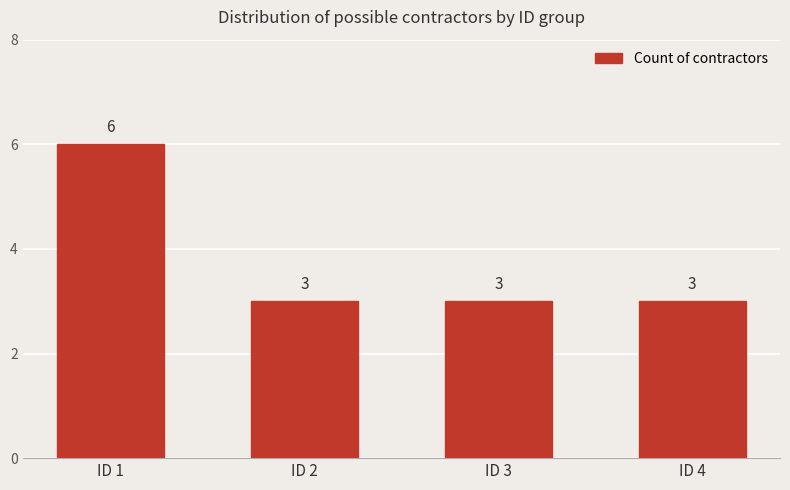

What is the change in value from ID 1 to ID 2?

-3